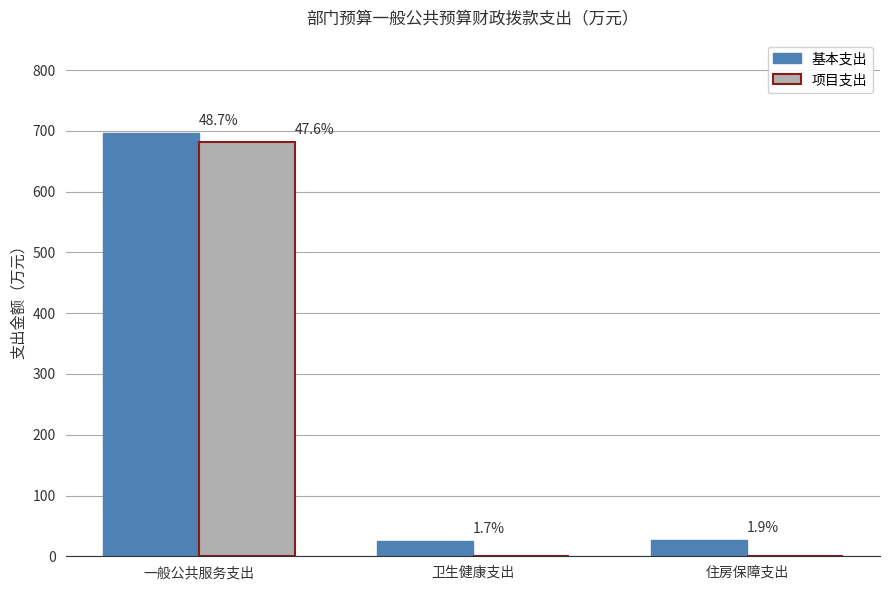

Which category has the lowest value in the 项目支出 series?

卫生健康支出